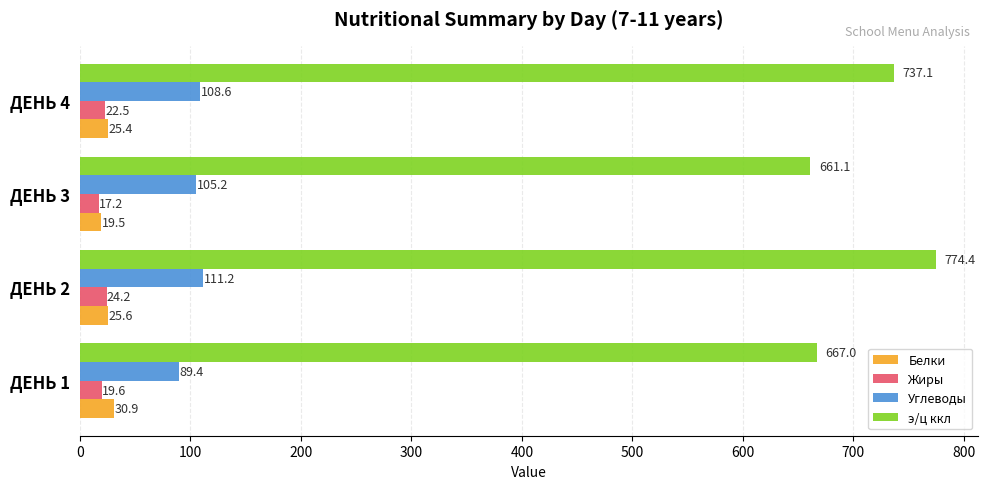

At which label does Жиры reach its peak?

ДЕНЬ 2